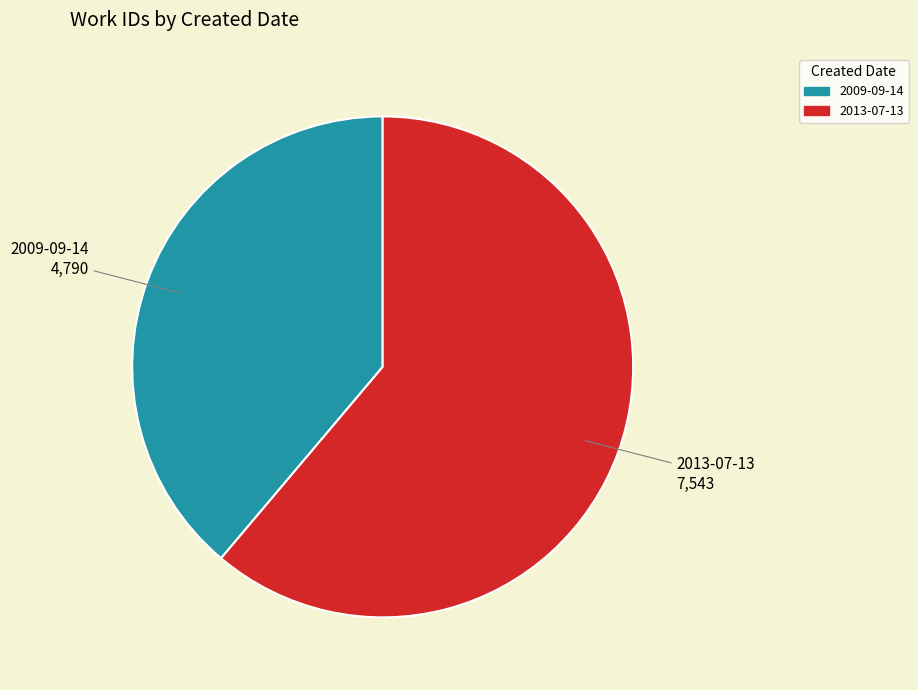

Do 2013-07-13 and 2009-09-14 together represent more than half of the pie?

Yes